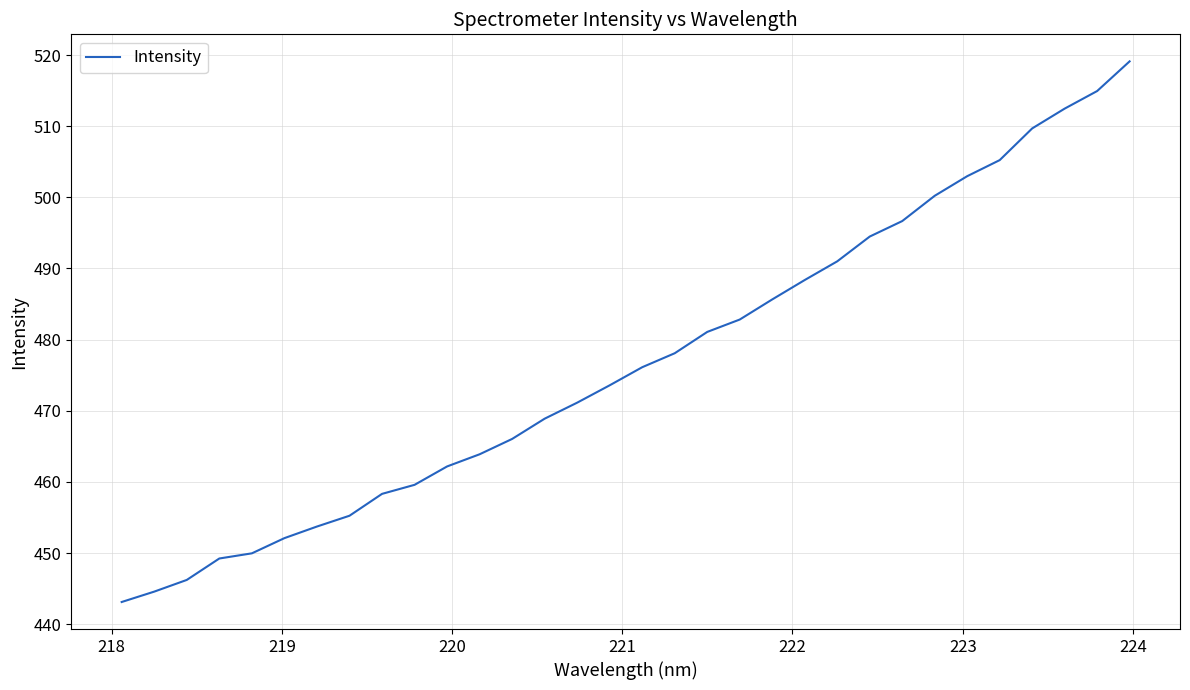

Is this an area chart (filled region under the line)?

No